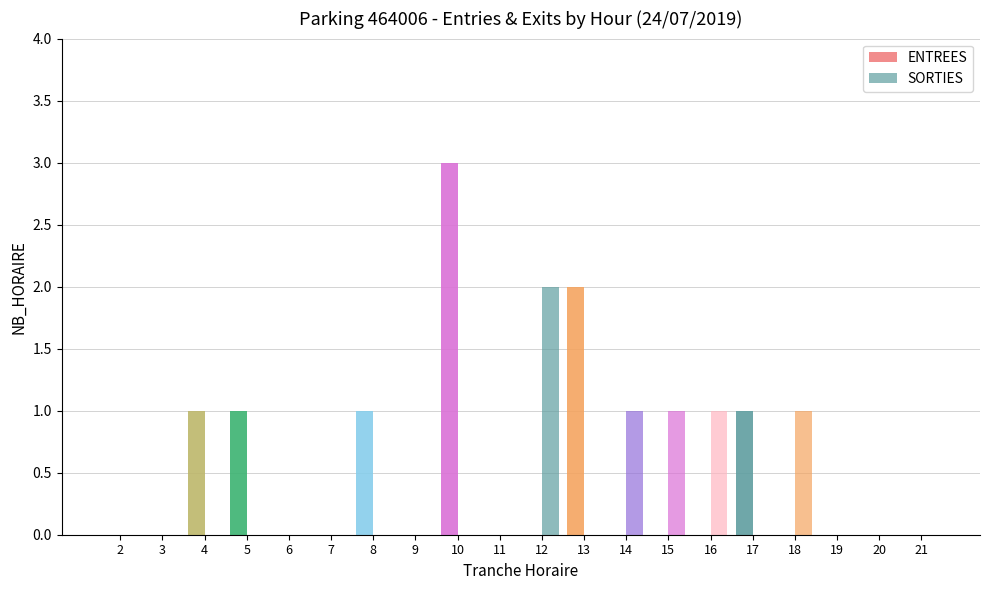

At which category is the sum across all series the highest?

10